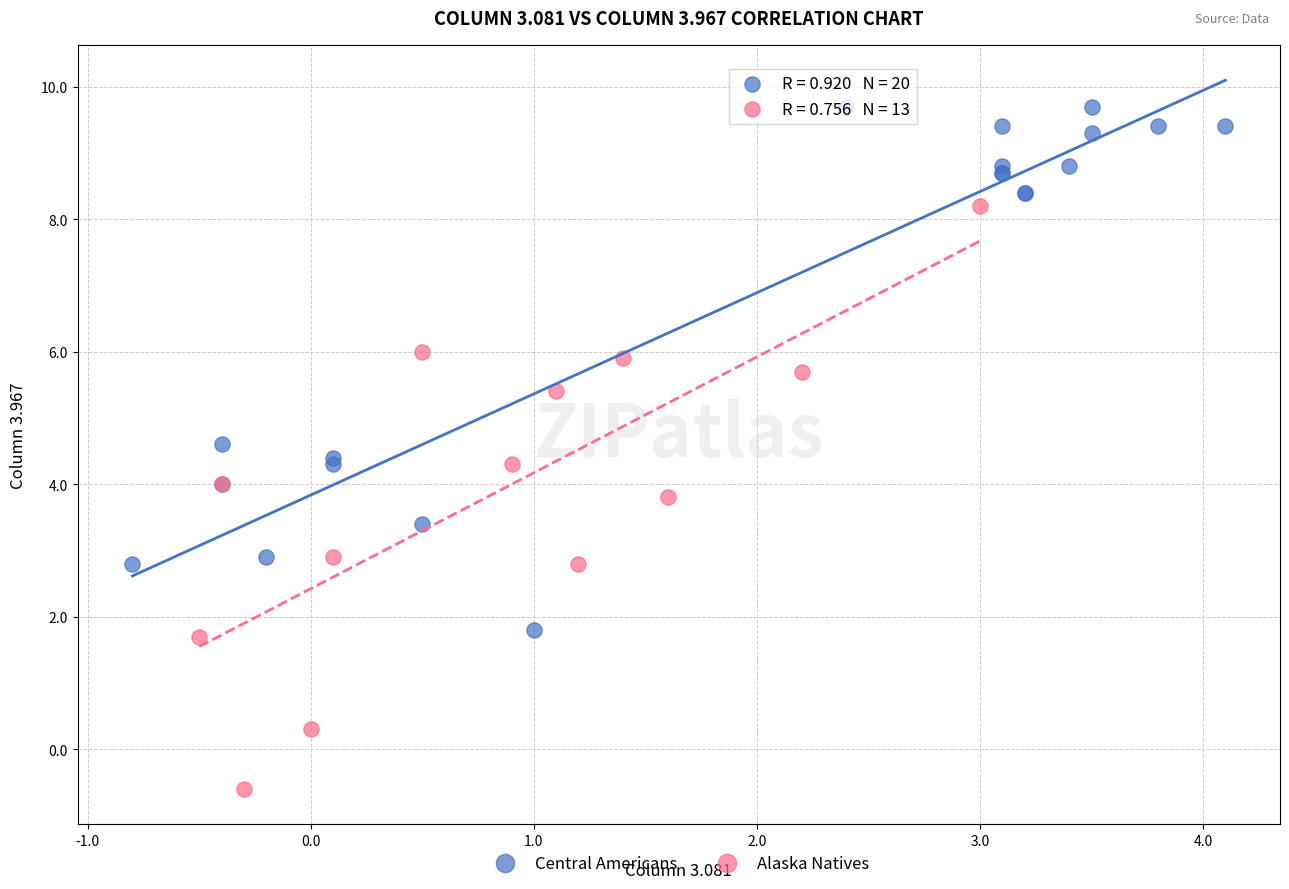

Which series contains the highest Y value?

Central Americans